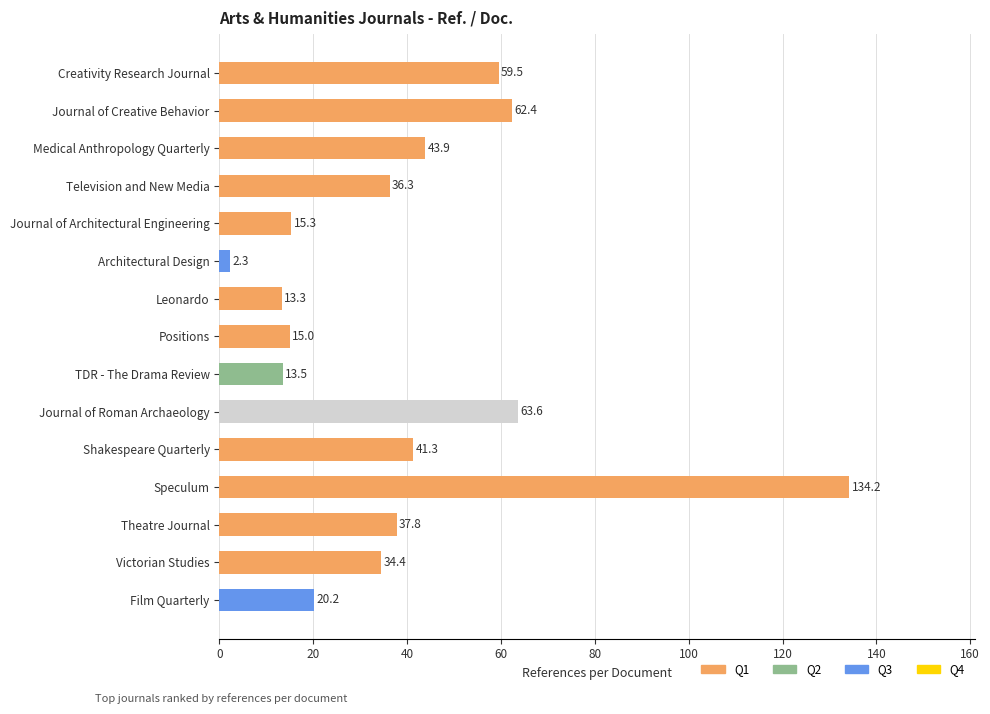

How many bars are there in total?

15